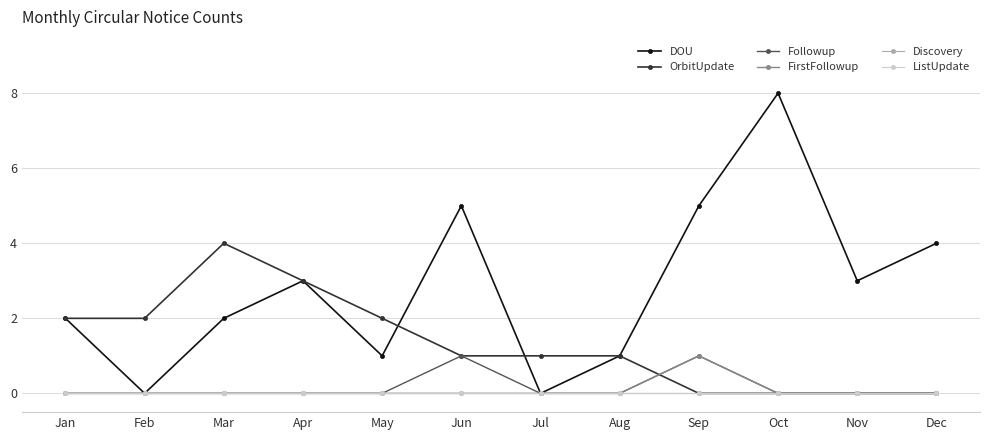

Which series has the widest spread of values?

DOU